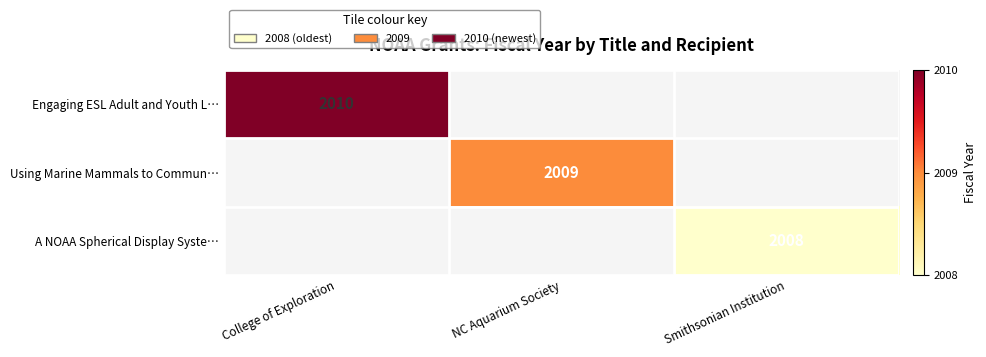

List the series in order of their peak value, lowest first.

A NOAA Spherical Display Syste…, Using Marine Mammals to Commun…, Engaging ESL Adult and Youth L…